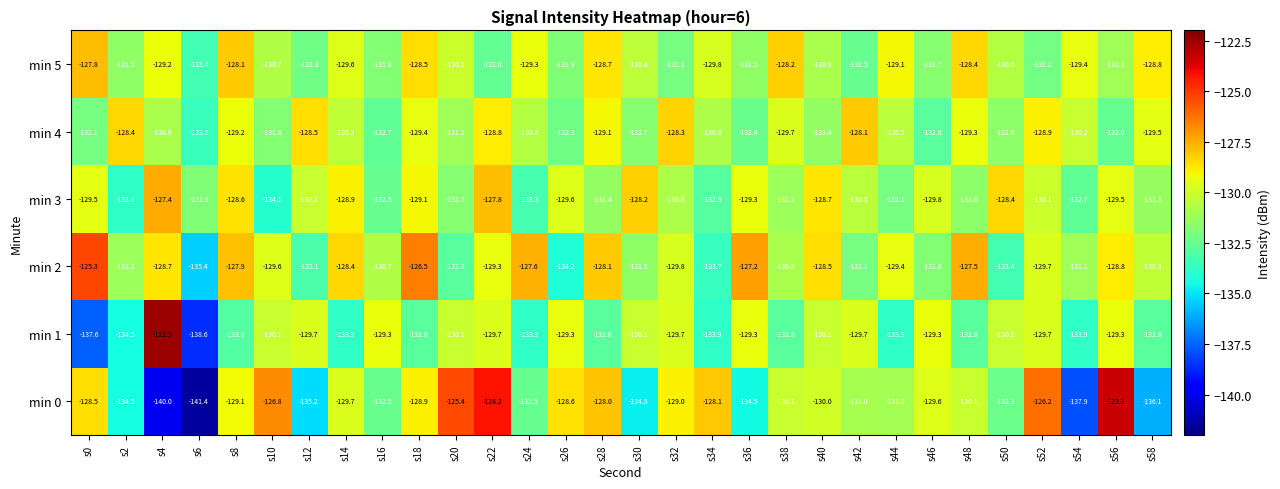

What is the difference between the maximum and minimum values in the min 1 series?

16.1